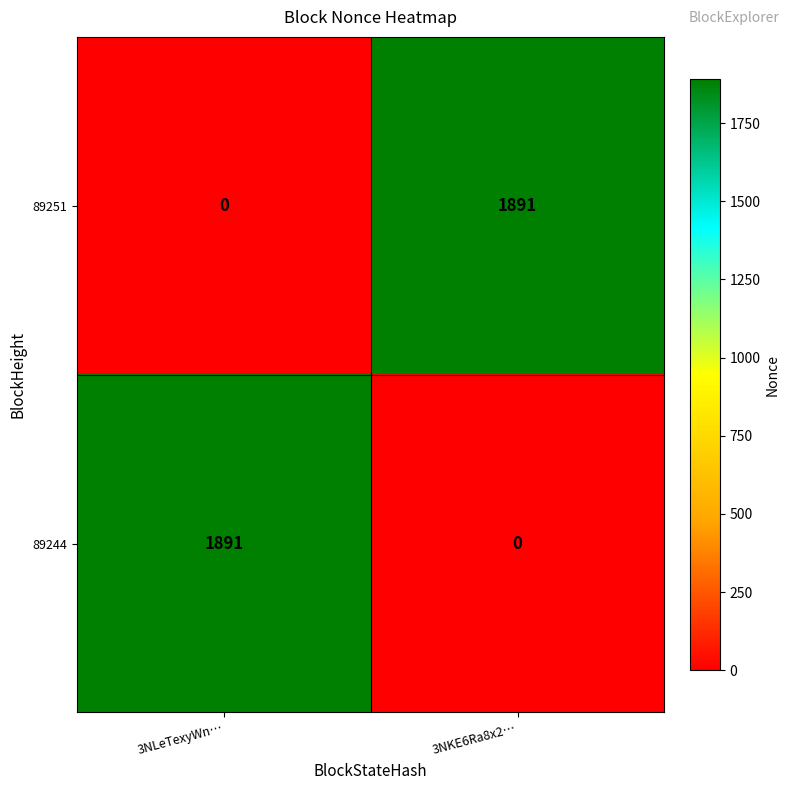

What is the total value across all series at 3NKE6Ra8x2…?

1891